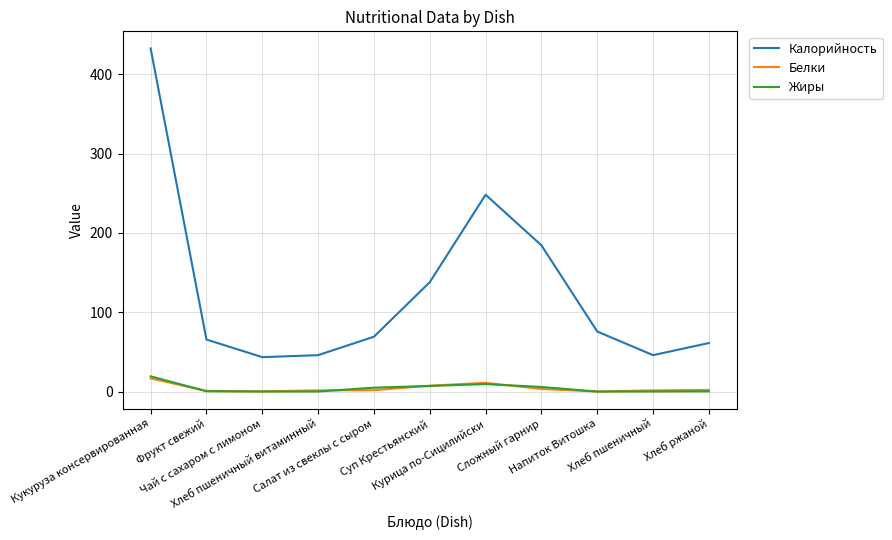

How many lines are shown in the chart?

3